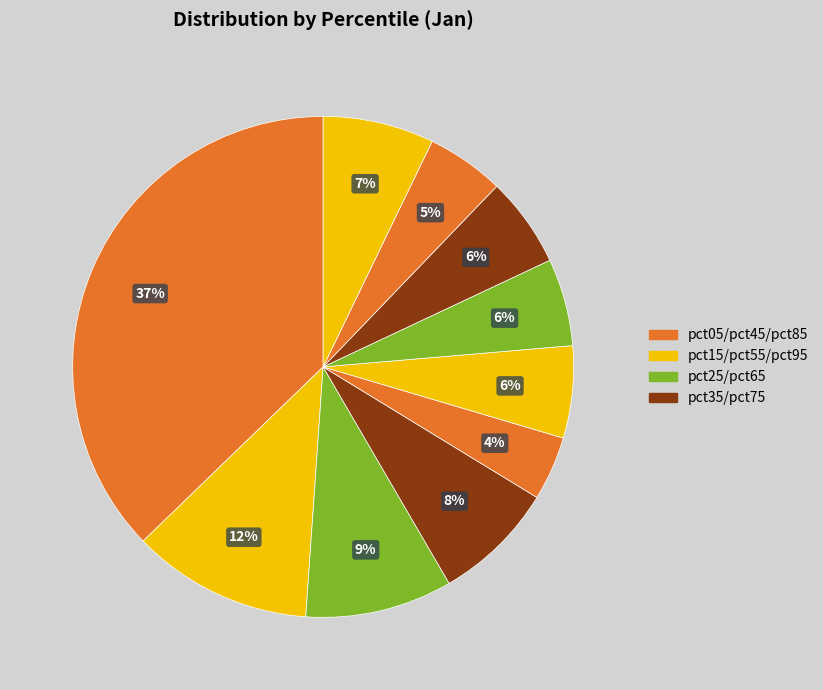

Count the number of slices in the pie.

10